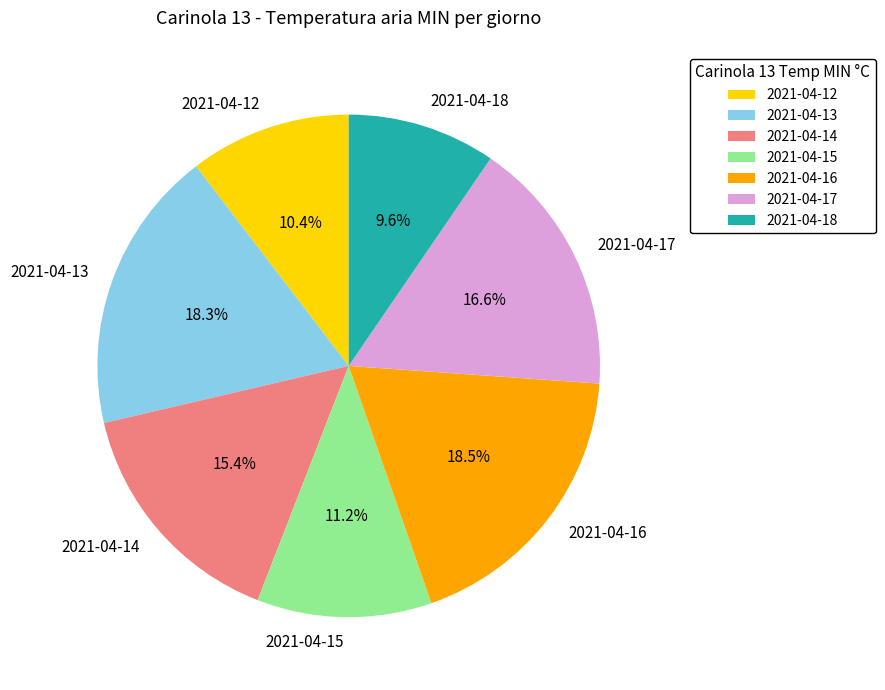

What portion of the pie excludes 2021-04-12?

89.6%